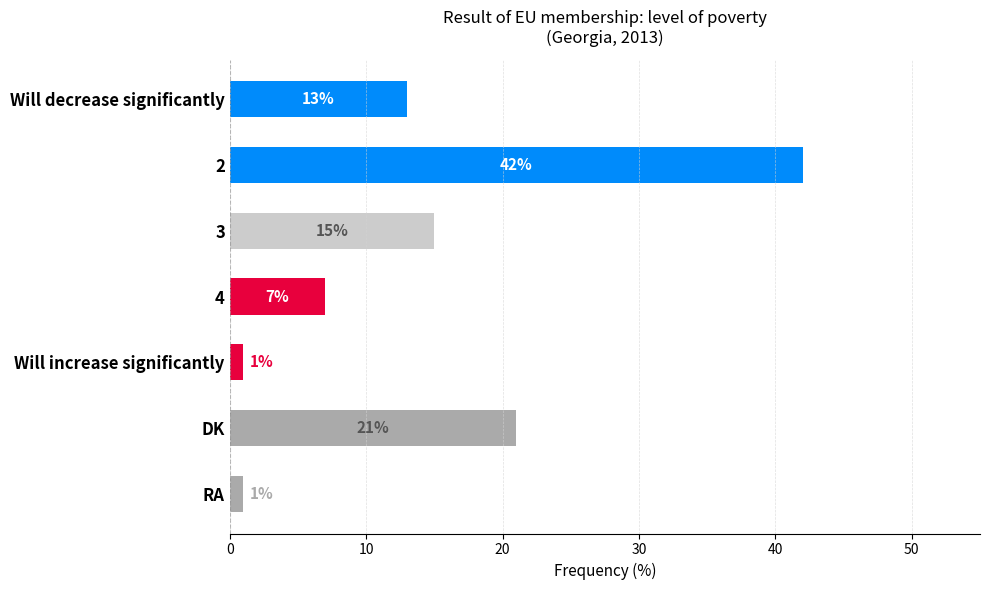

Count the number of data series in this chart.

1